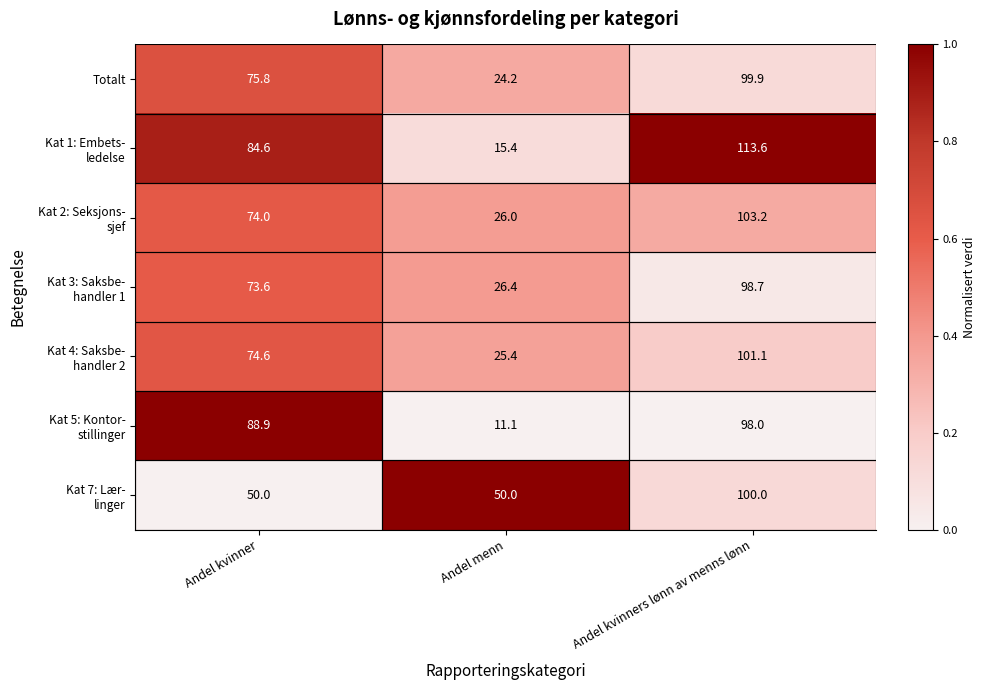

What is the spread (max minus min) of values at Andel menn?

38.9